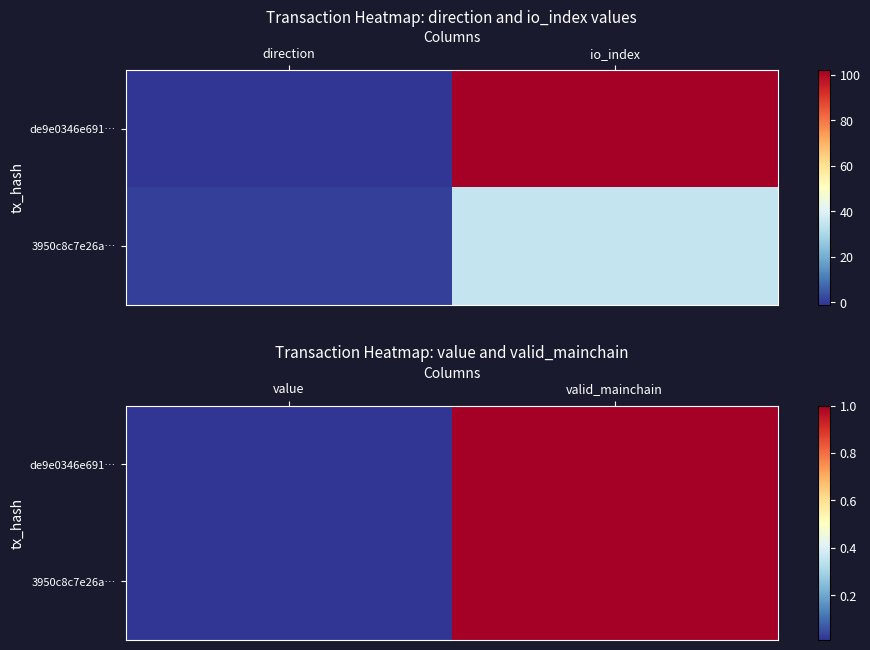

Rank the series by their maximum value, from highest to lowest.

de9e0346e691…, 3950c8c7e26a…